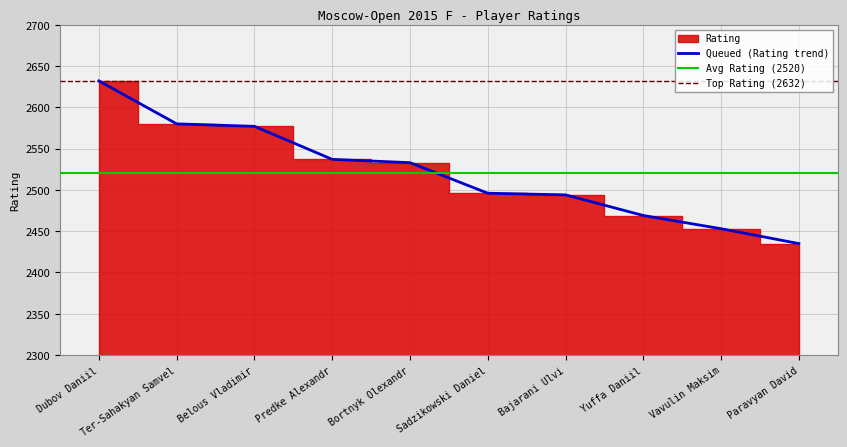

The value at Belous Vladimir is 4000. True or false?

False